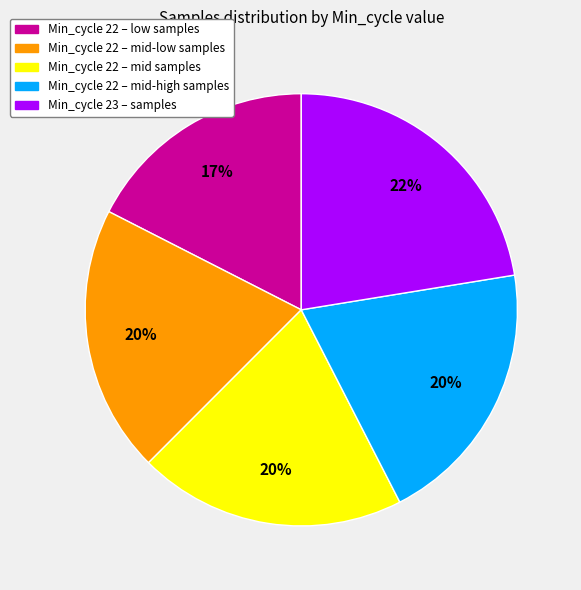

How many segments does this pie chart have?

5